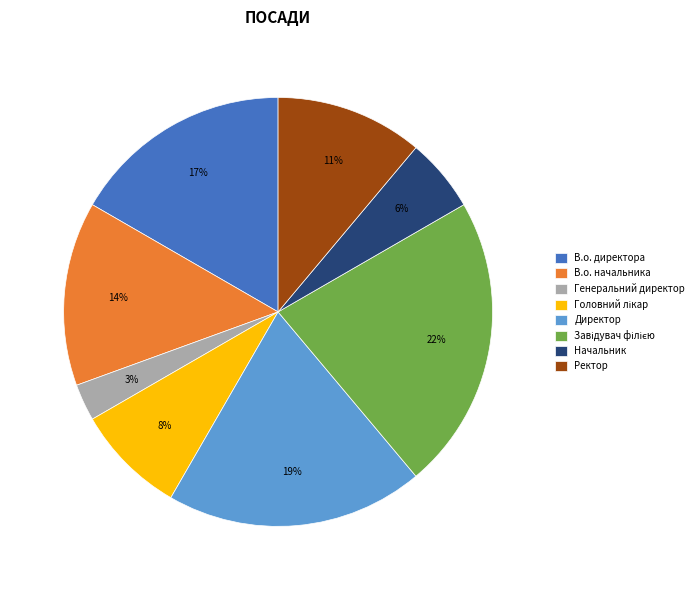

Between Начальник and Директор, which is larger?

Директор